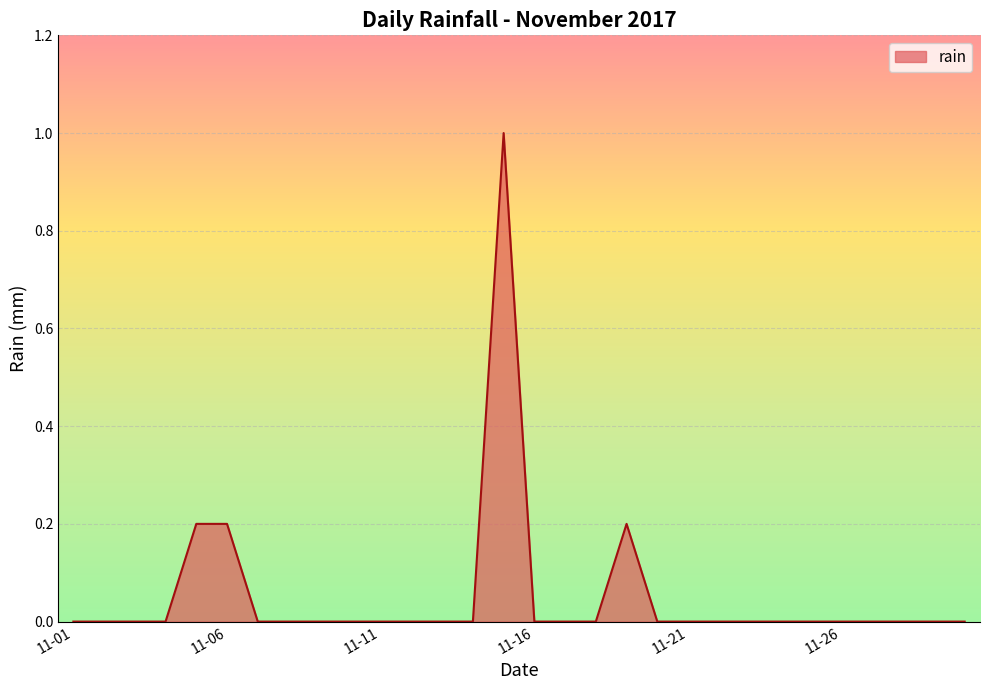

What is the difference between the maximum and minimum values?

1.0